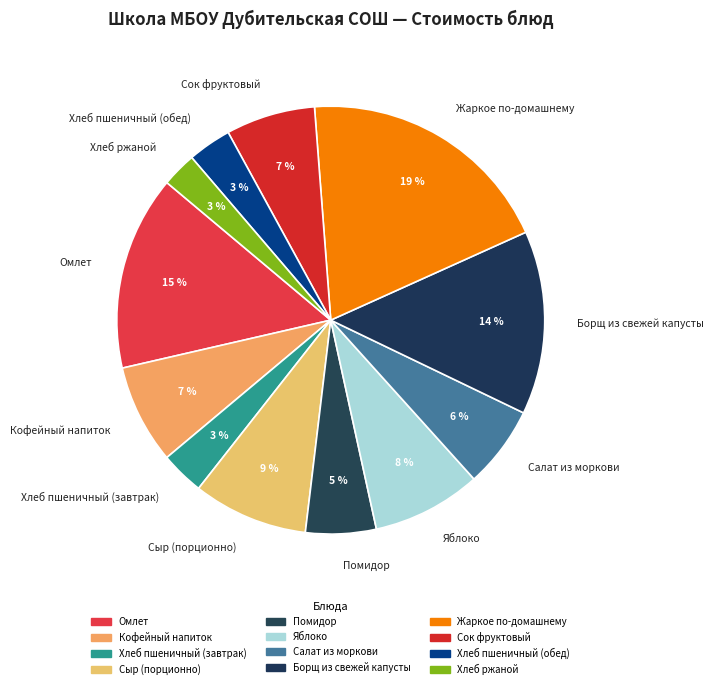

Which category has the biggest portion of the pie?

Жаркое по-домашнему